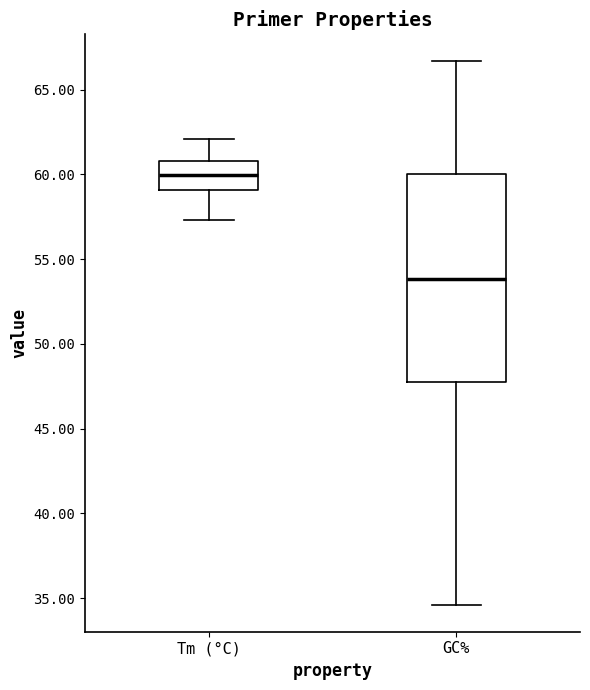

Where is the upper edge of the box for Tm (°C) on the y-axis? The values are not printed on the chart, so give them approximately, as read against the axis.

61.0